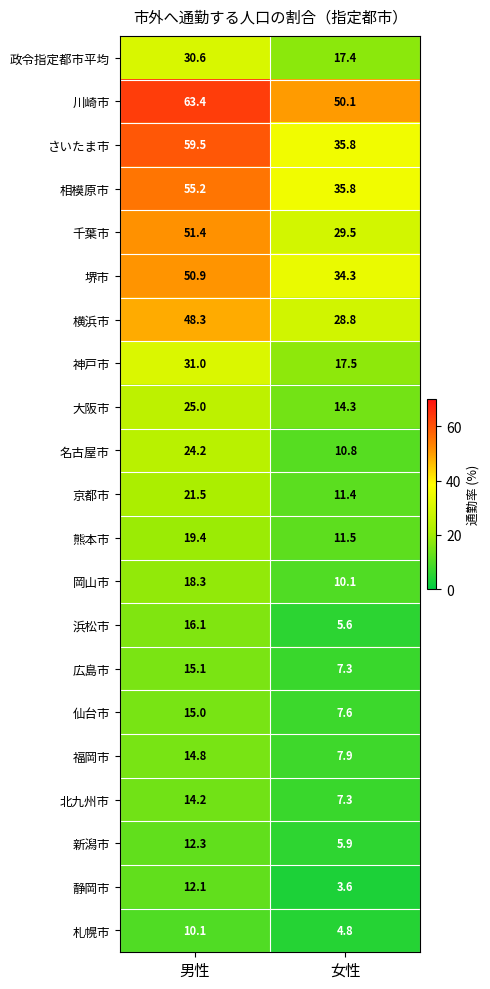

List the series in order of their peak value, lowest first.

札幌市, 静岡市, 新潟市, 北九州市, 福岡市, 仙台市, 広島市, 浜松市, 岡山市, 熊本市, 京都市, 名古屋市, 大阪市, 政令指定都市平均, 神戸市, 横浜市, 堺市, 千葉市, 相模原市, さいたま市, 川崎市